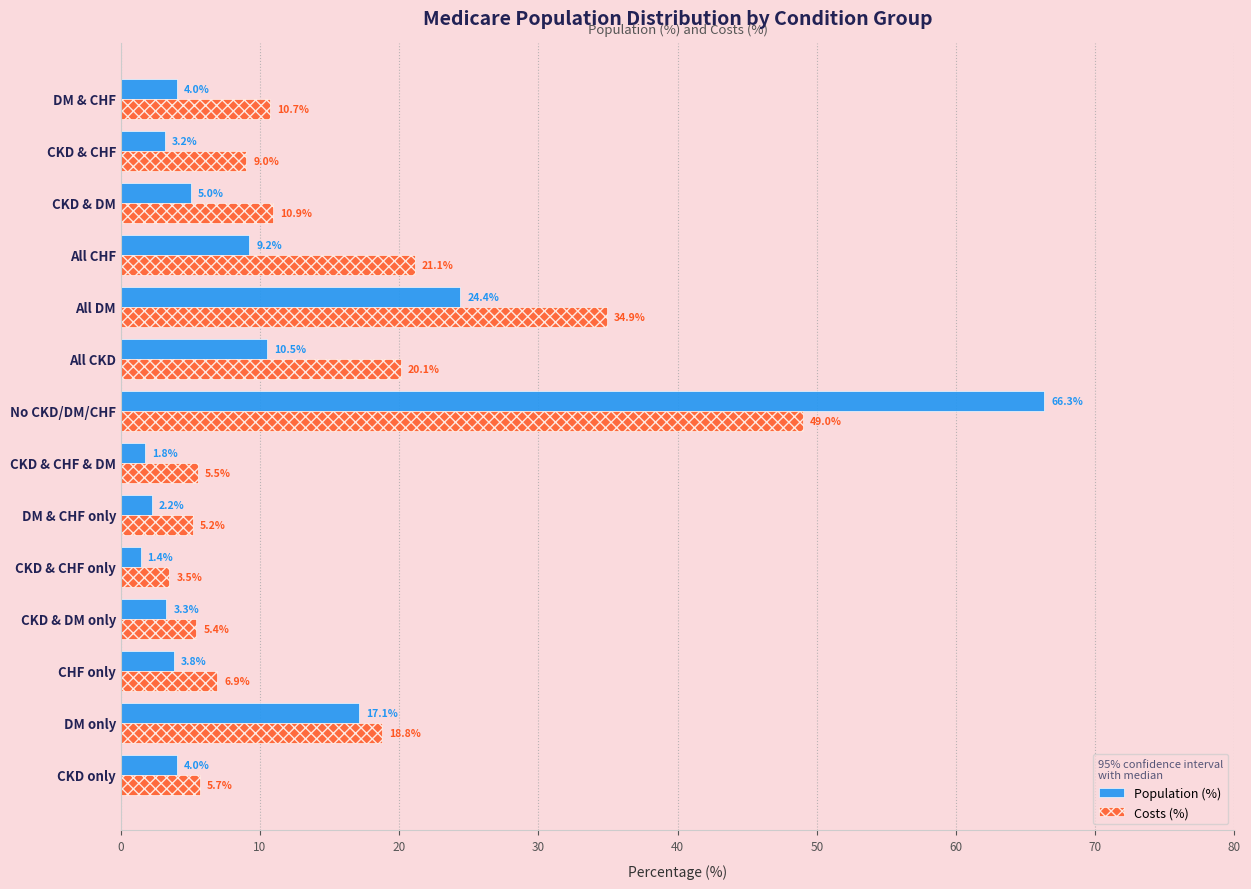

What is the sum of all Costs (%) values?

206.8